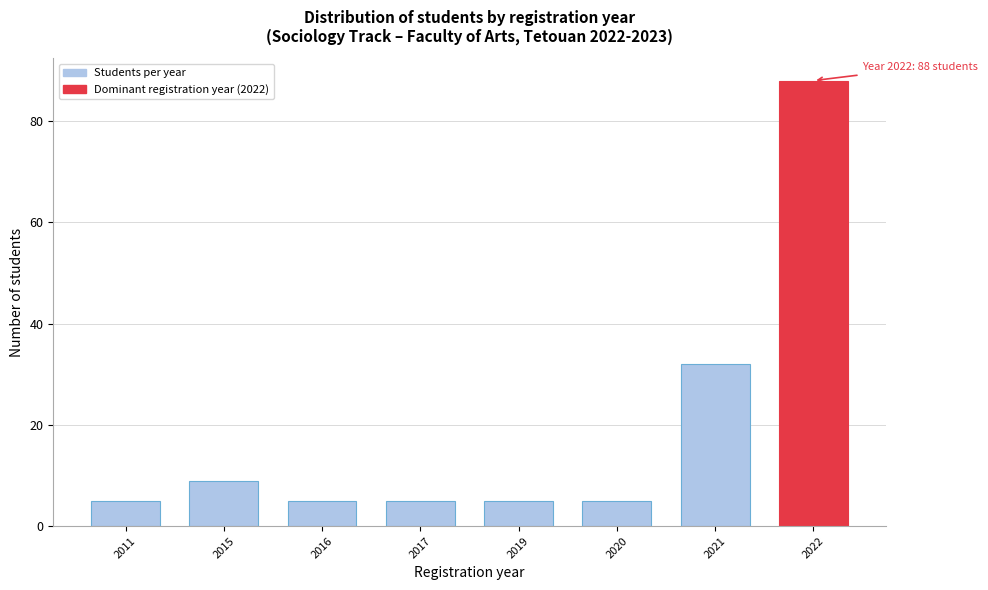

Reading left to right, transcribe all the data shown in this chart.

2011=5	2015=9	2016=5	2017=5	2019=5	2020=5	2021=32	2022=88